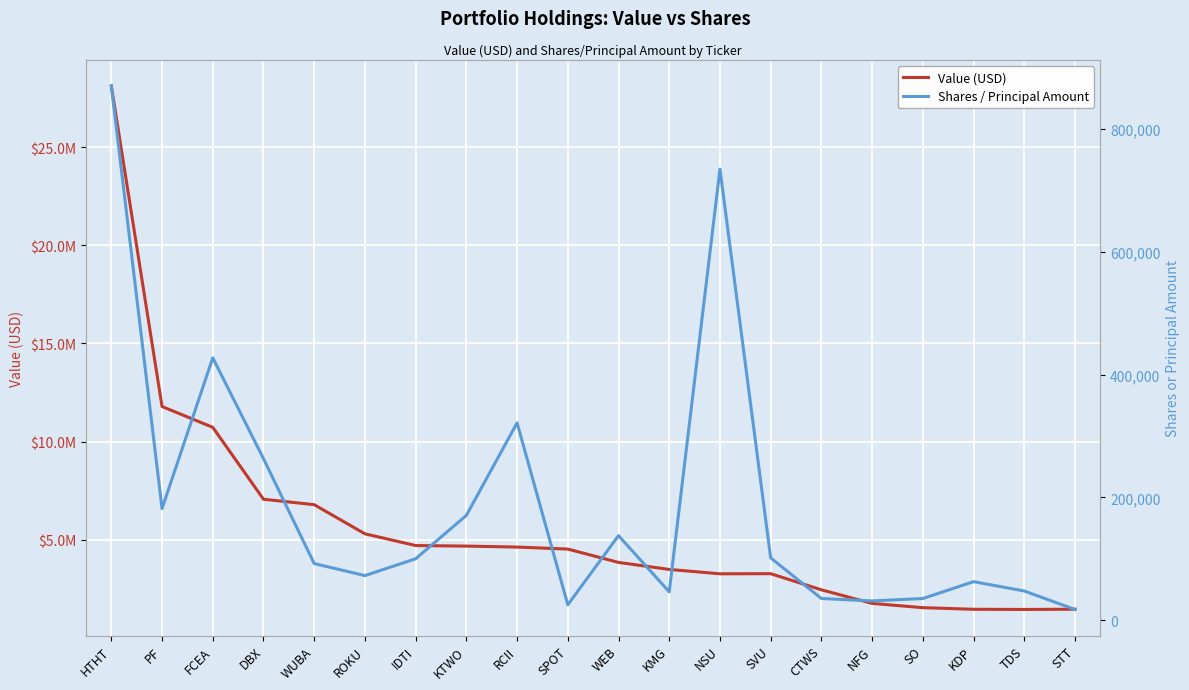

How many interior local peaks does the Value (USD) series have?

1